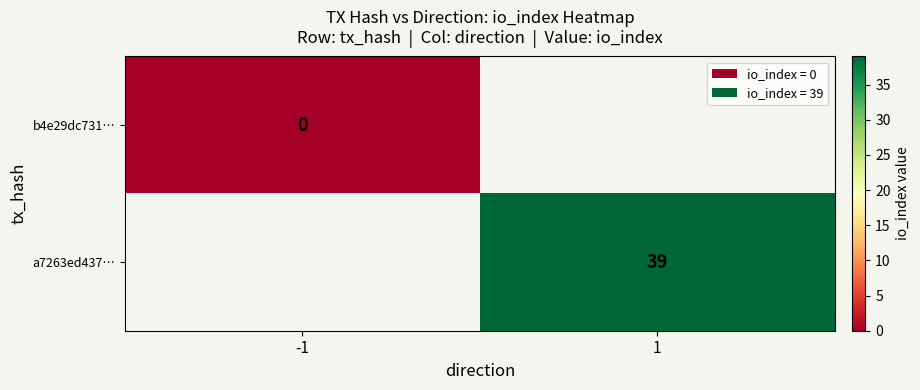

At -1, list the series in order from smallest to largest.

b4e29dc731…, a7263ed437…